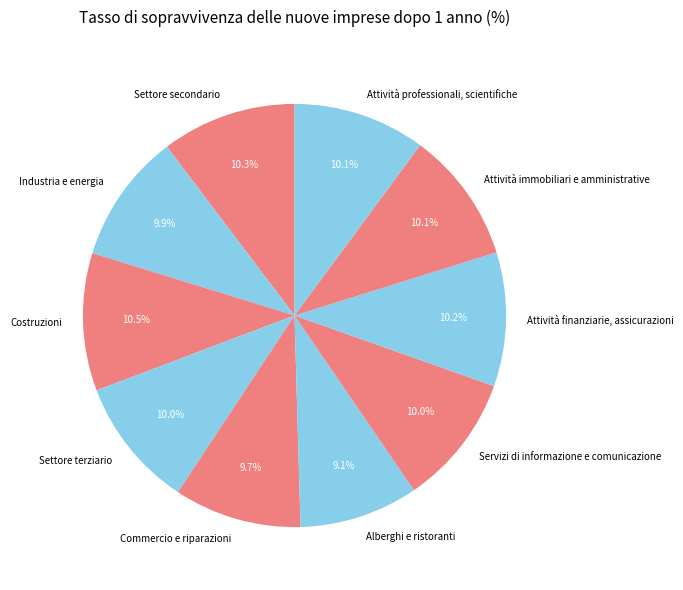

Is the sum of Attività immobiliari e amministrative and Commercio e riparazioni greater than half?

No